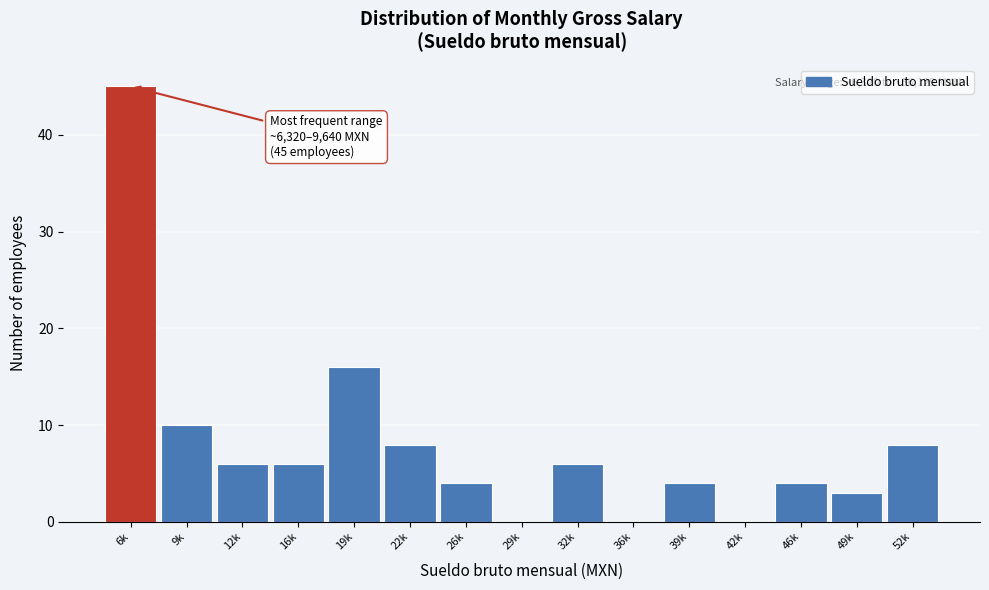

Reading left to right, what are all the values shown in this chart?

6k=45	9k=10	12k=6	16k=6	19k=16	22k=8	26k=4	29k=0	32k=6	36k=0	39k=4	42k=0	46k=4	49k=3	52k=8